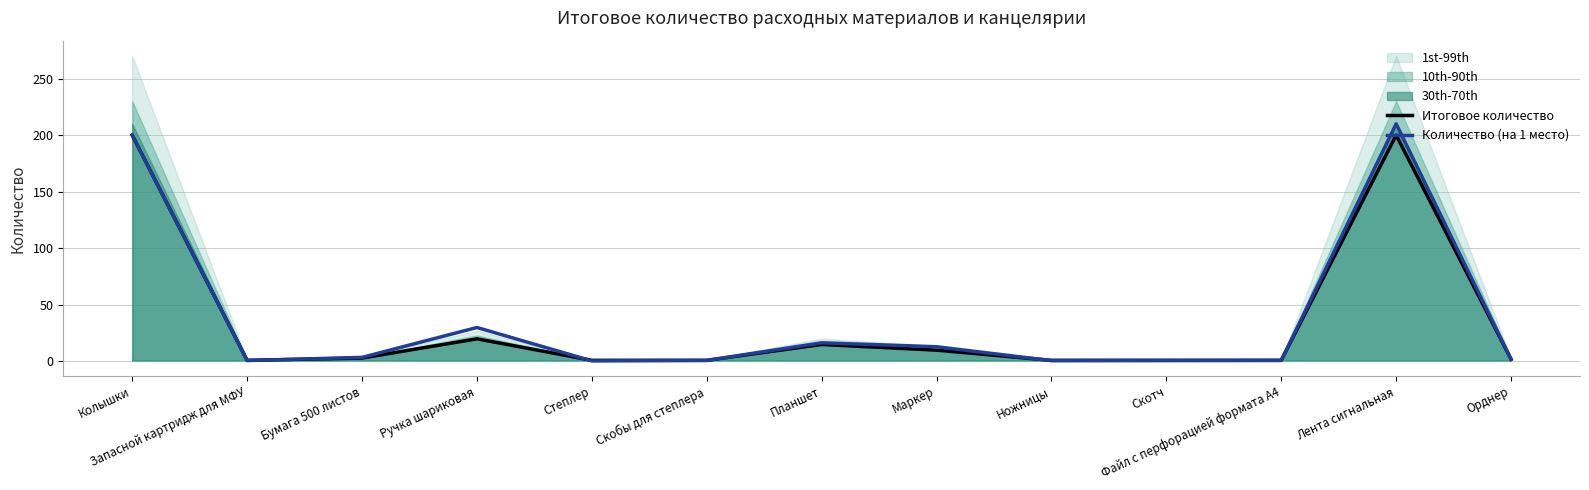

Which category has the highest value in the Количество (на 1 место) series?

Лента сигнальная